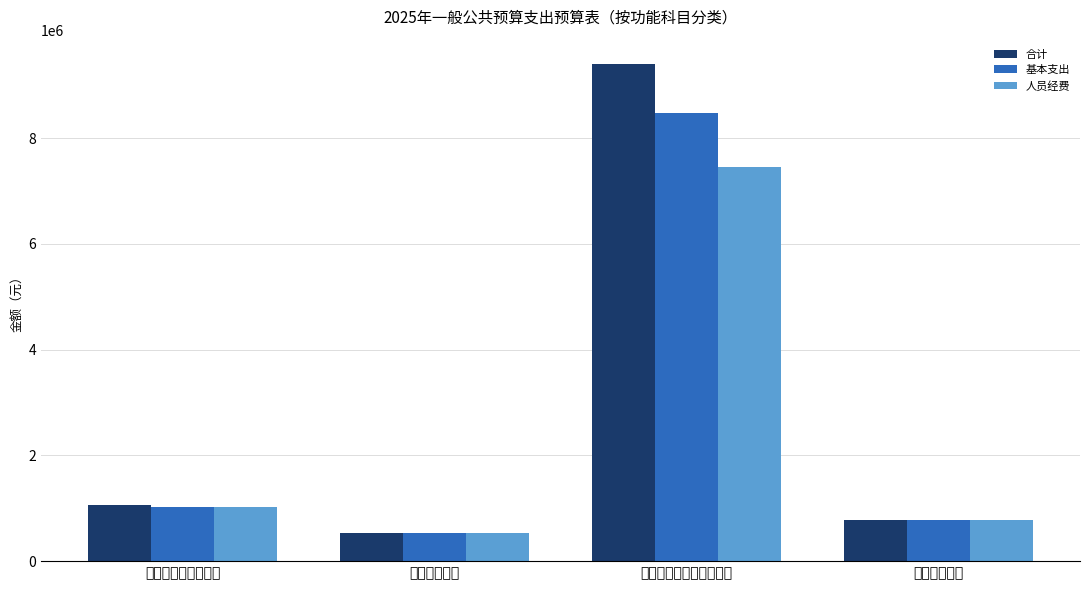

True or false: 基本支出 has a value of 3324009.1 at 自然资源海洋气象等支出.

False